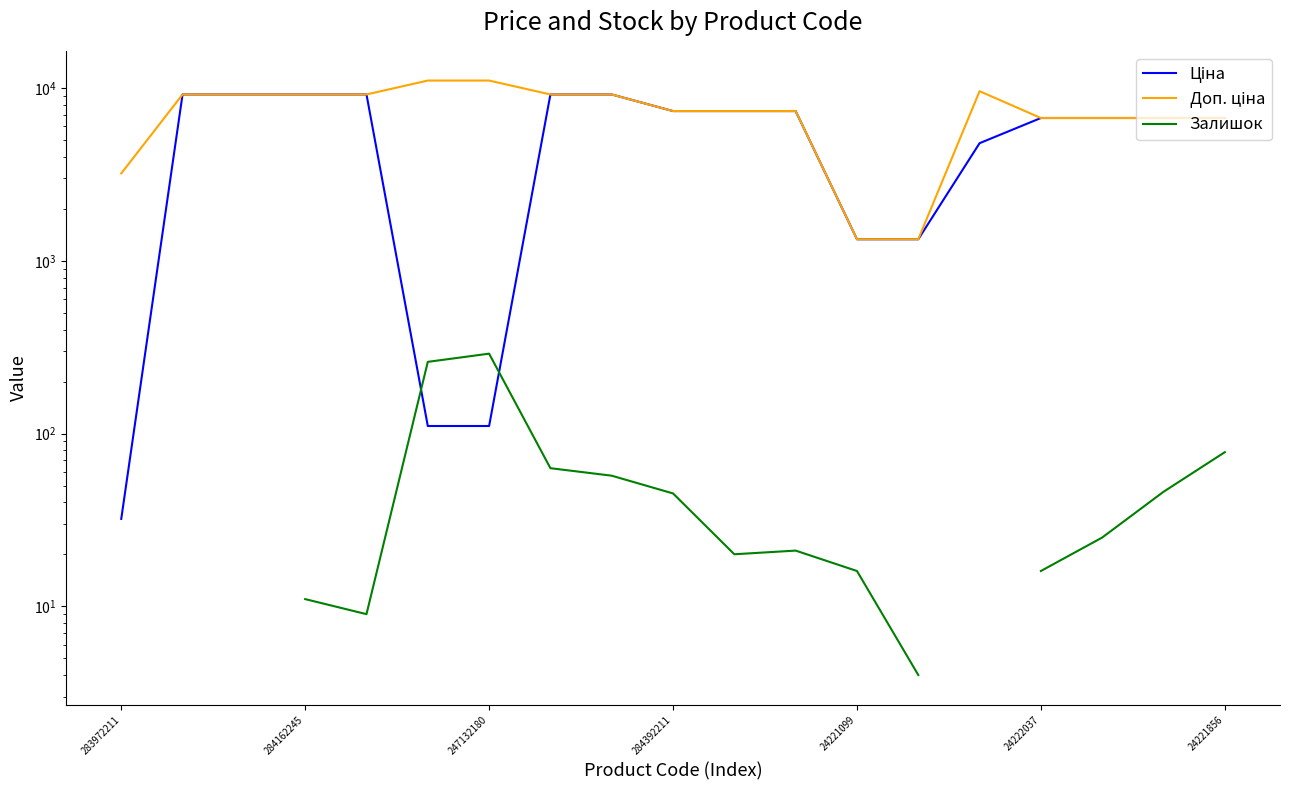

Which series has the largest total across all categories?

Доп. ціна